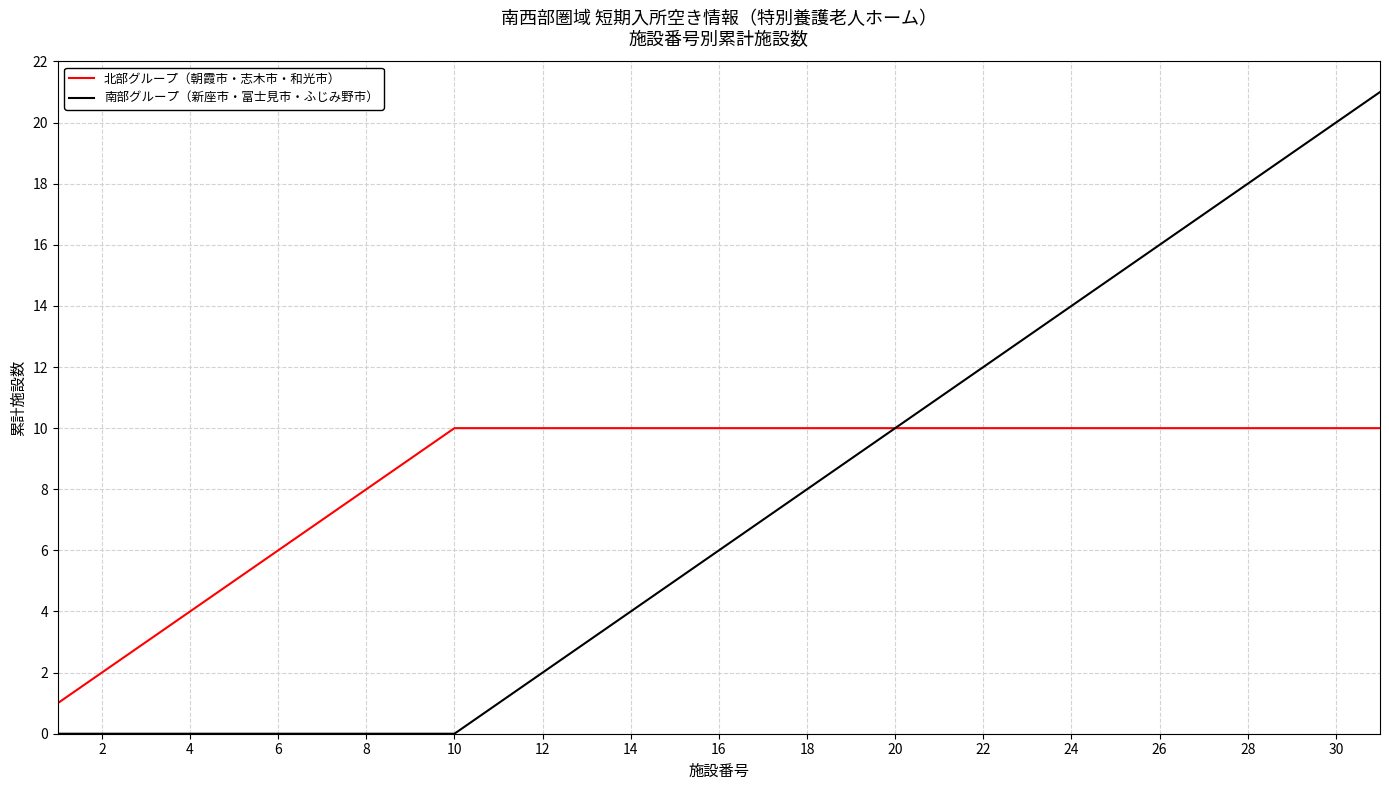

Count the 北部グループ（朝霞市・志木市・和光市） values in the range 8 to 10.

24